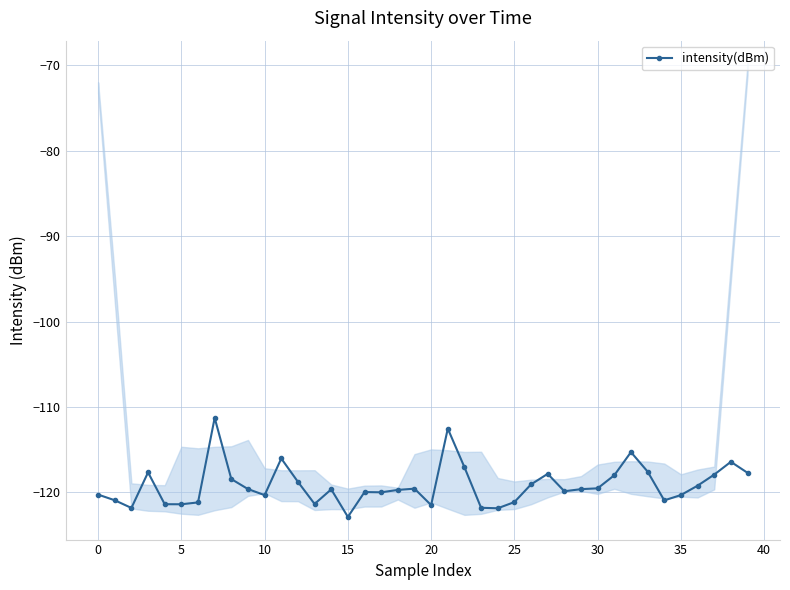

What is the difference between the second highest and minimum values?

10.3